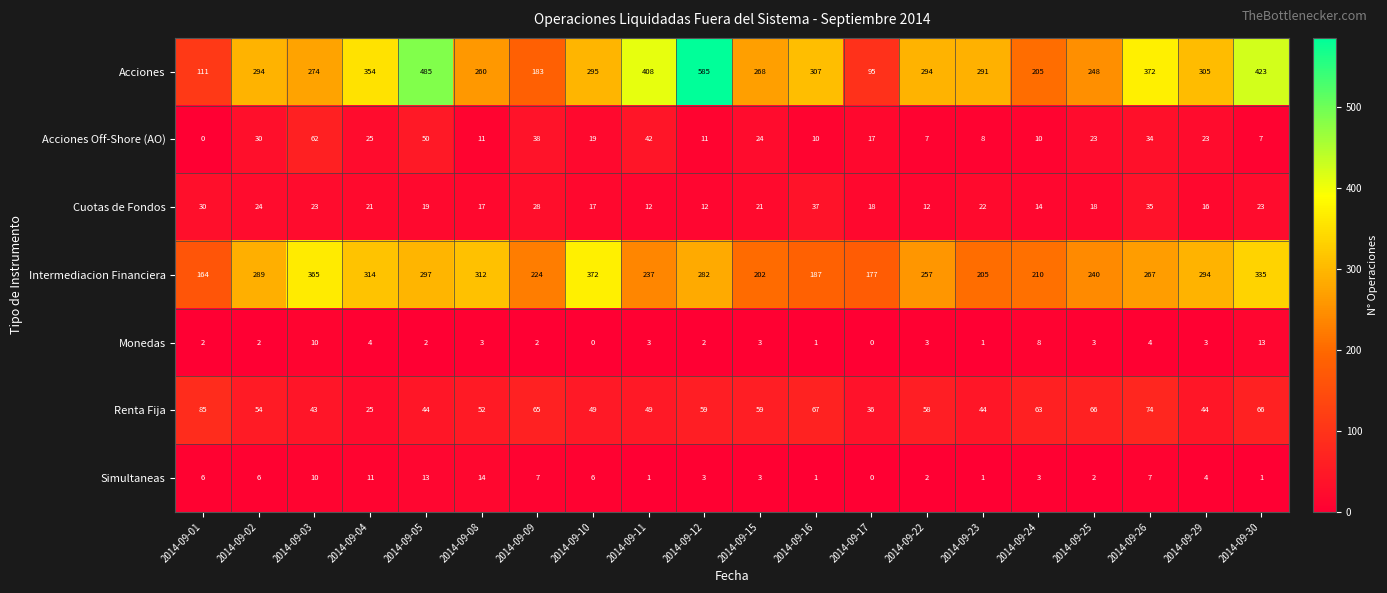

What is the average value of the Acciones series?

303